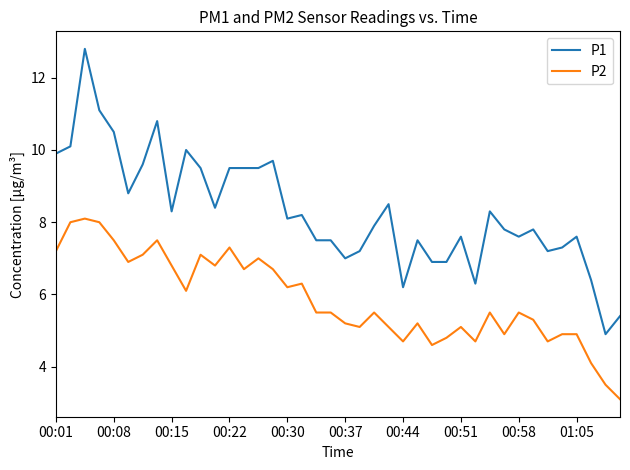

Does the chart display data point markers on the line(s)?

No